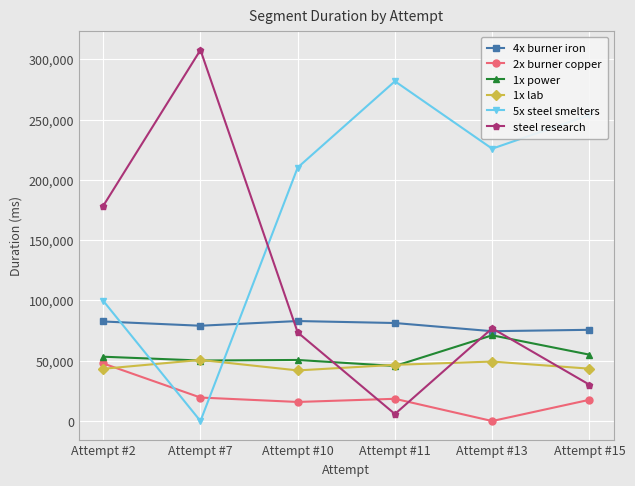

List the series in order of their peak value, highest first.

steel research, 5x steel smelters, 4x burner iron, 1x power, 1x lab, 2x burner copper